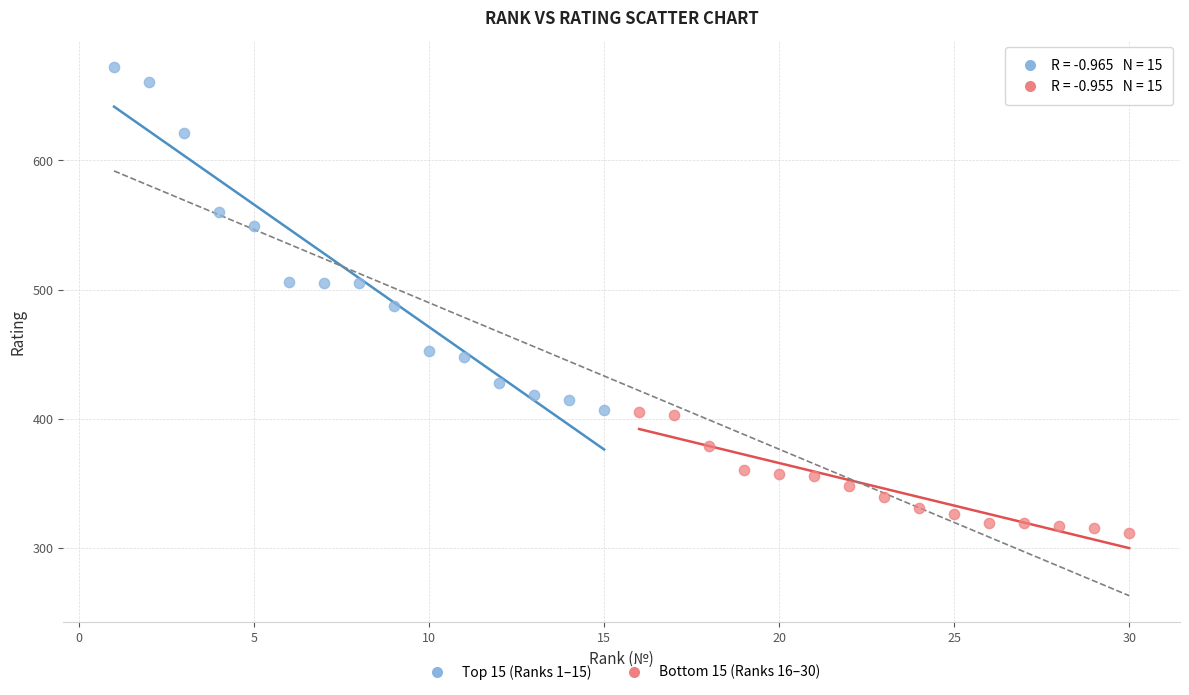

Which series has the widest spread of Y values?

Top 15 (Ranks 1–15)